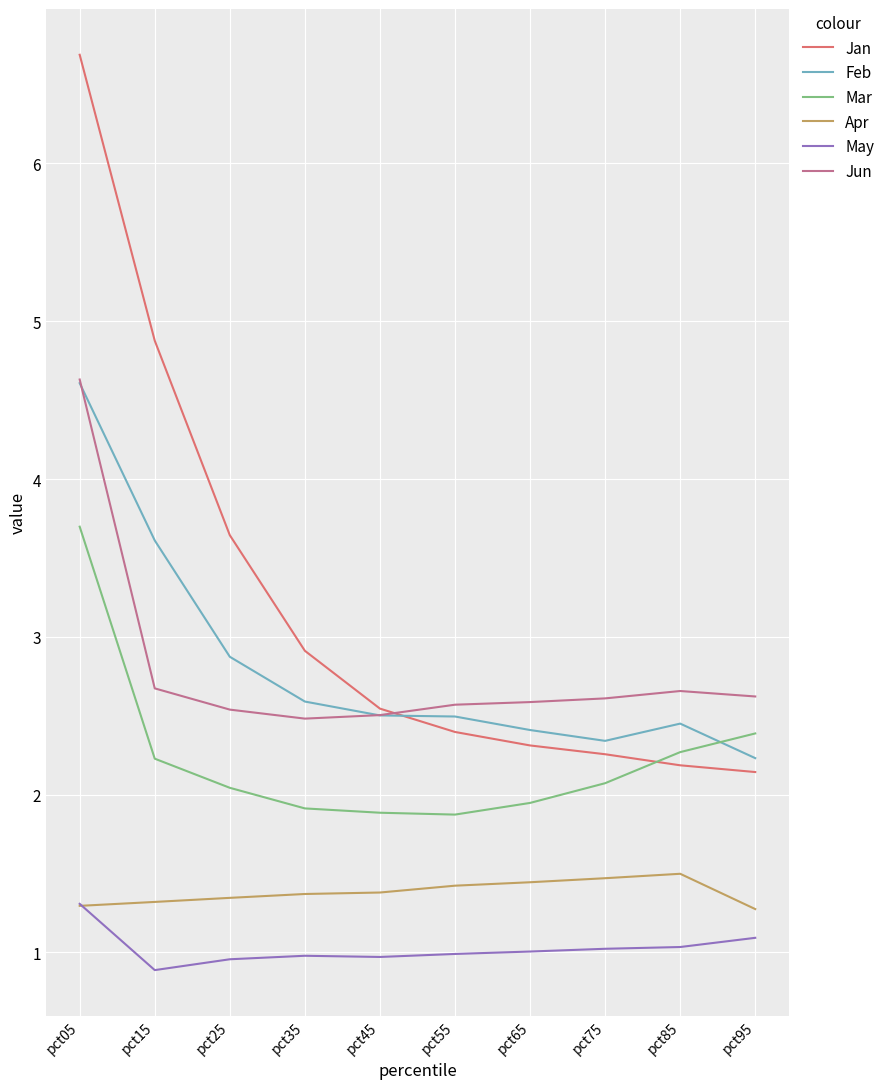

What is the average value of the Feb series?

2.8